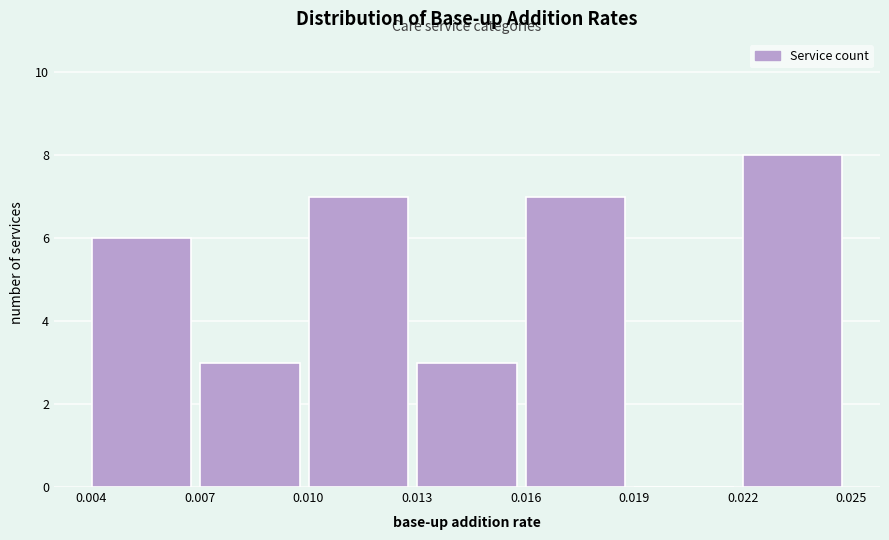

Reading left to right, list every bar in this chart as the range it spans on the x-axis followed by its height. The values are not printed on the chart, so give them approximately, as read against the axis.

0.004 to 0.007: 6
0.007 to 0.010: 3
0.010 to 0.013: 7
0.013 to 0.016: 3
0.016 to 0.019: 7
0.019 to 0.022: 0
0.022 to 0.025: 8